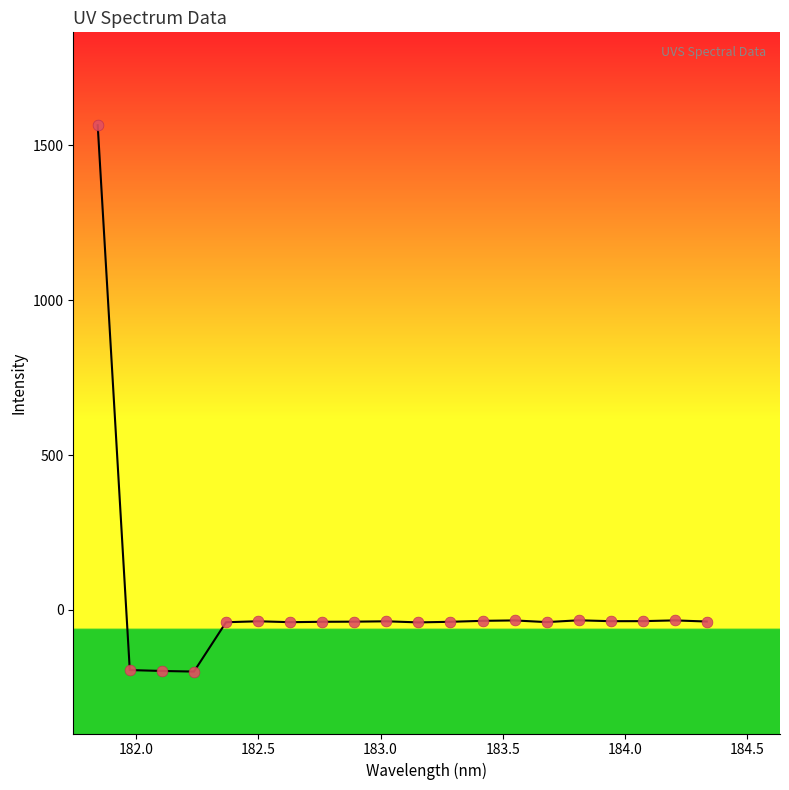

What is the range of X values (max minus min)?

2.5